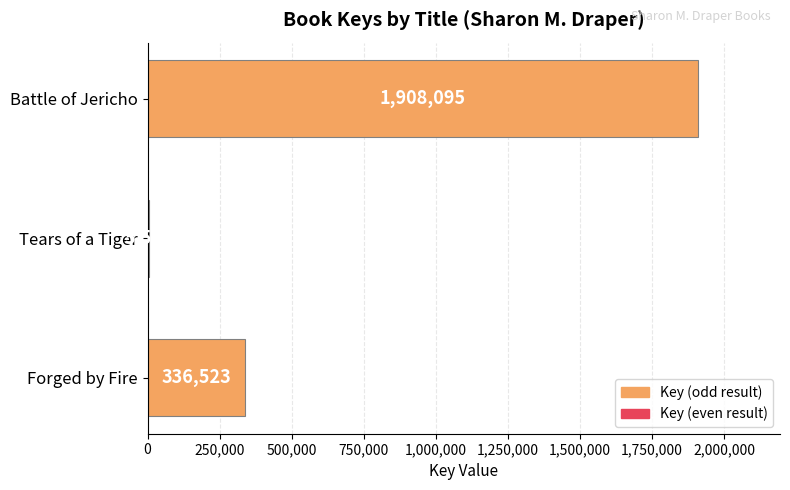

True or false: the data shows 1908095 at Battle of Jericho.

True